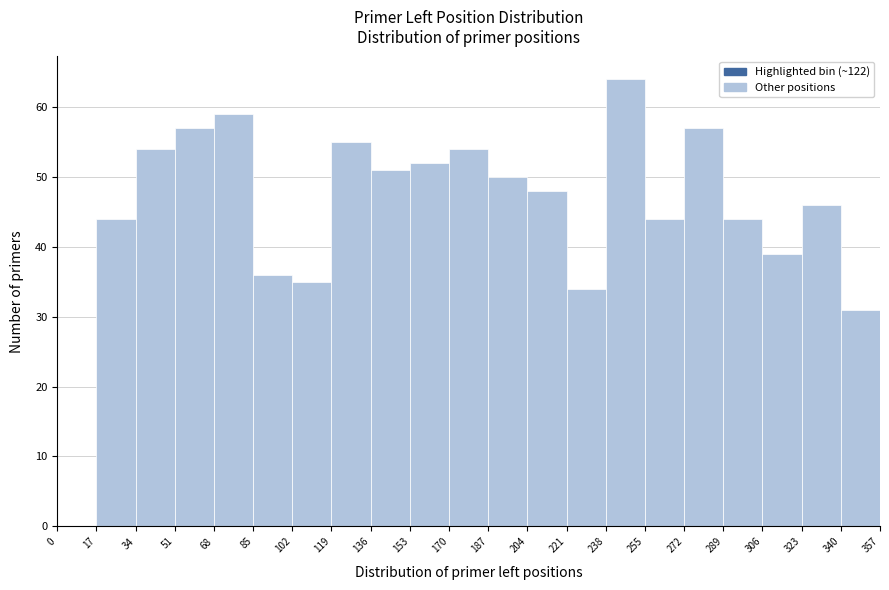

Over which range of the x-axis is the bar tallest?

238 to 255